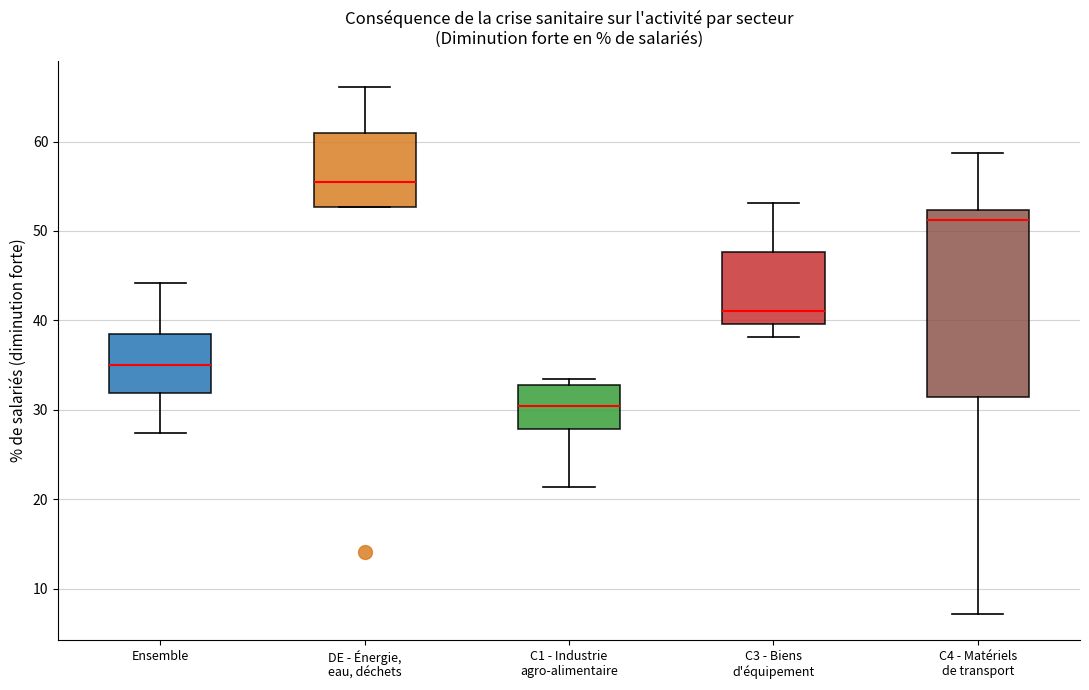

Which box's median line is the highest?

DE - Énergie, eau, déchets